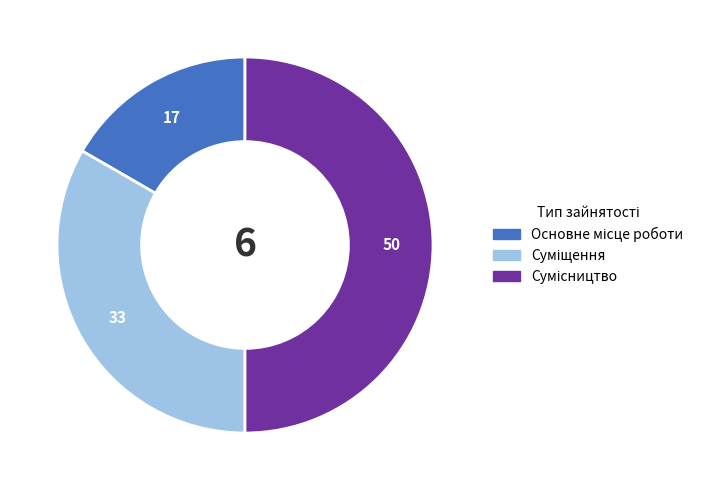

What is the change in value from Основне місце роботи to Сумісництво?

+2